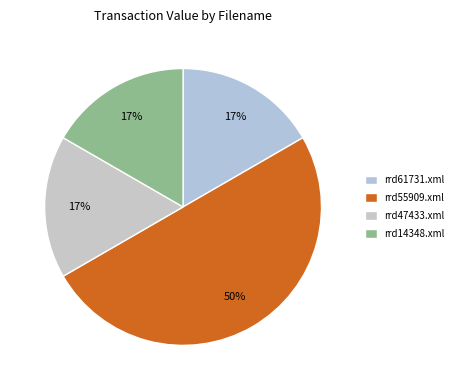

What is the largest slice in the pie chart?

rrd55909.xml